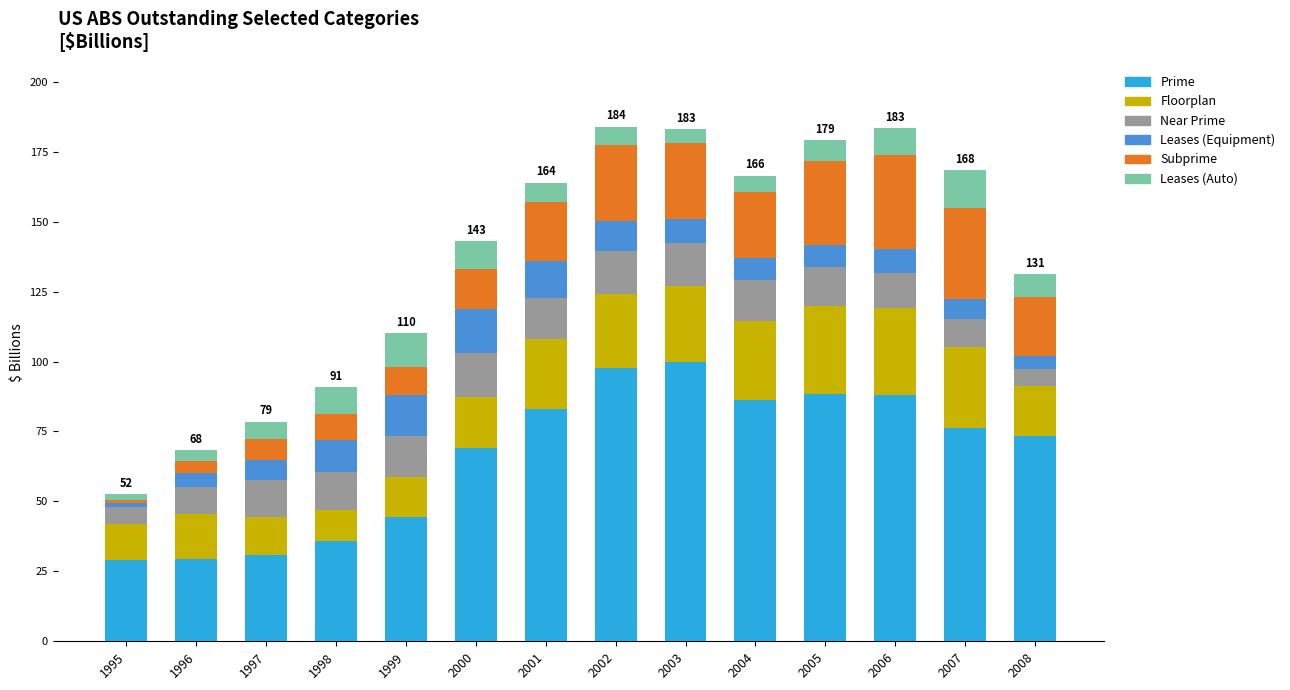

What is the difference between the maximum and minimum values in the Prime series?

71.0